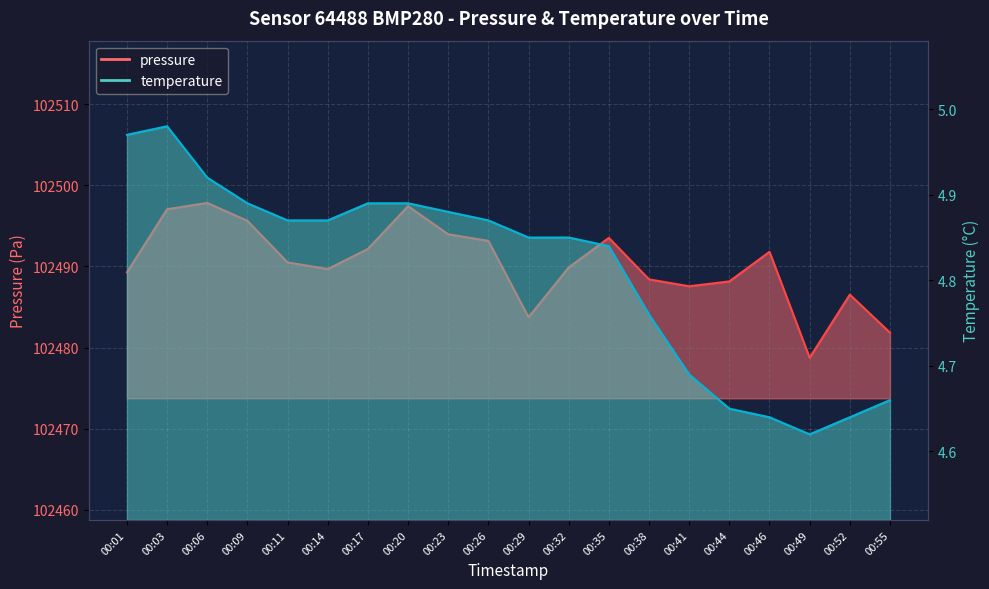

The temperature series shows 8.7 at 00:06. True or false?

False